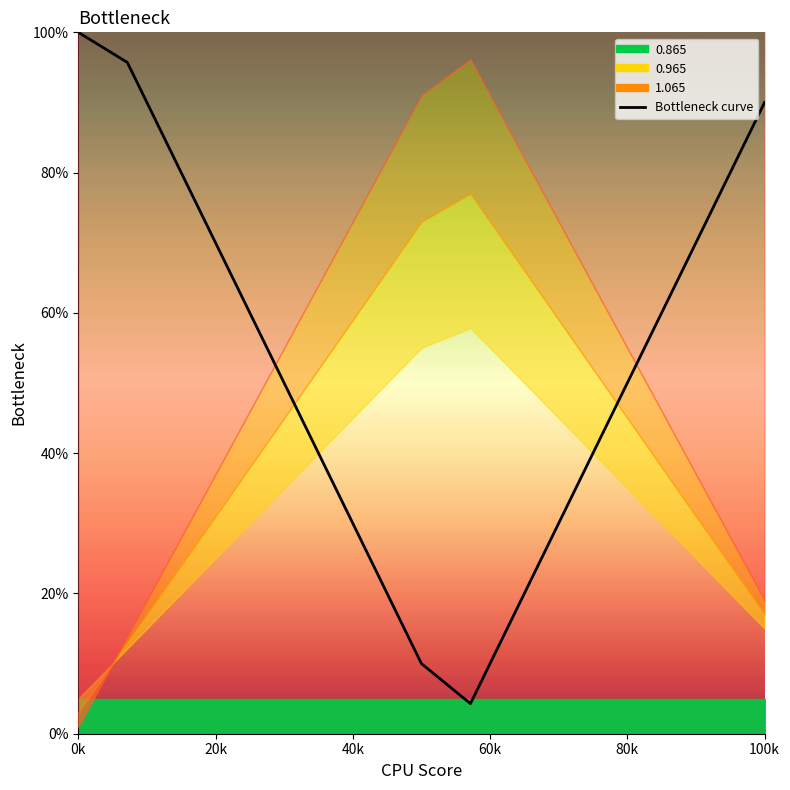

What is the maximum value shown in the chart?

100.0